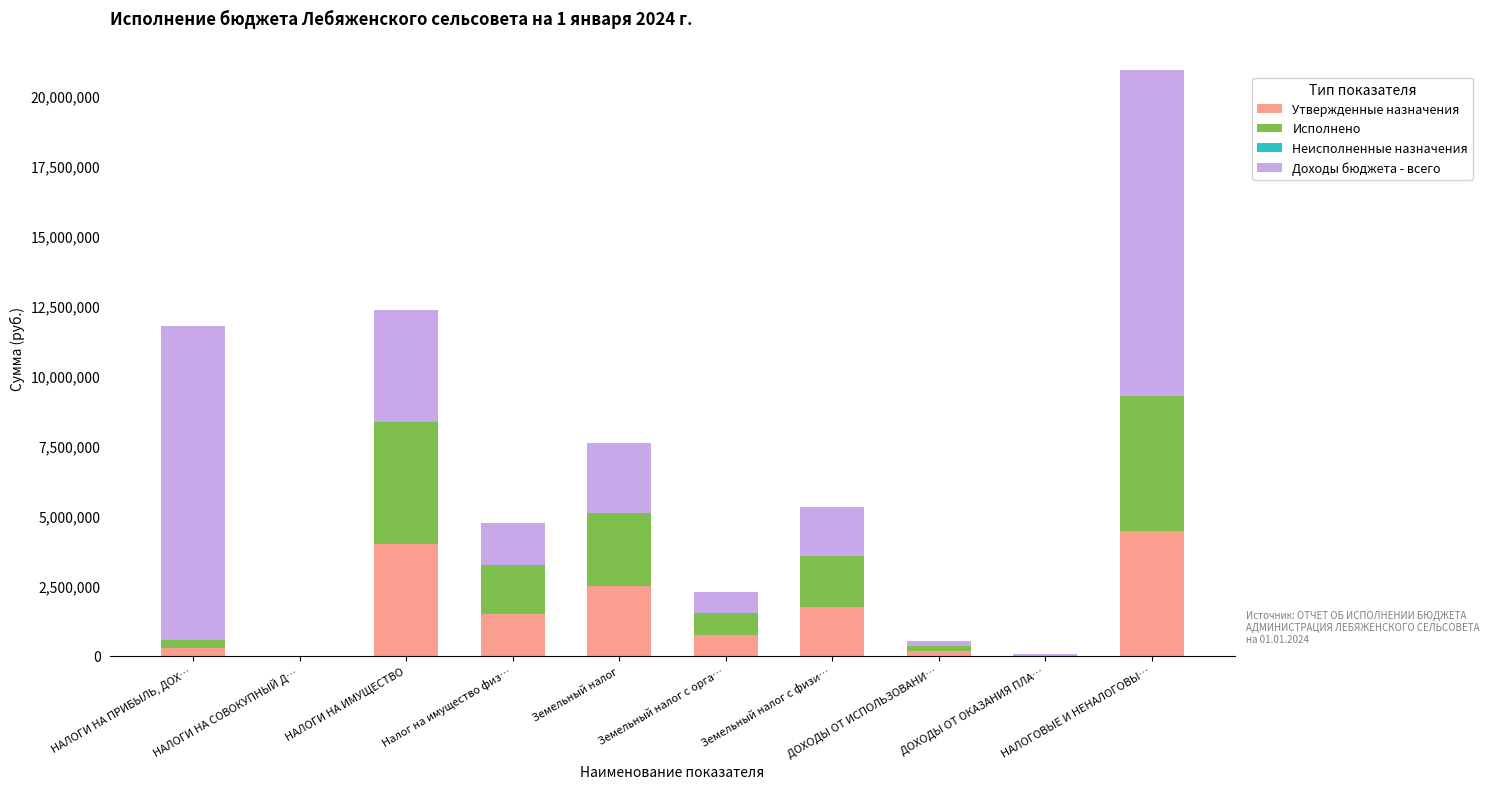

Which series has the largest total across all categories?

Доходы бюджета - всего